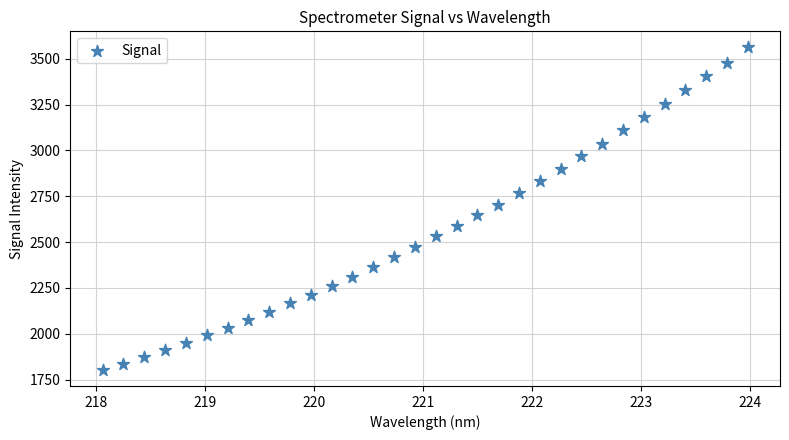

What is the range of X values (max minus min)?

5.9